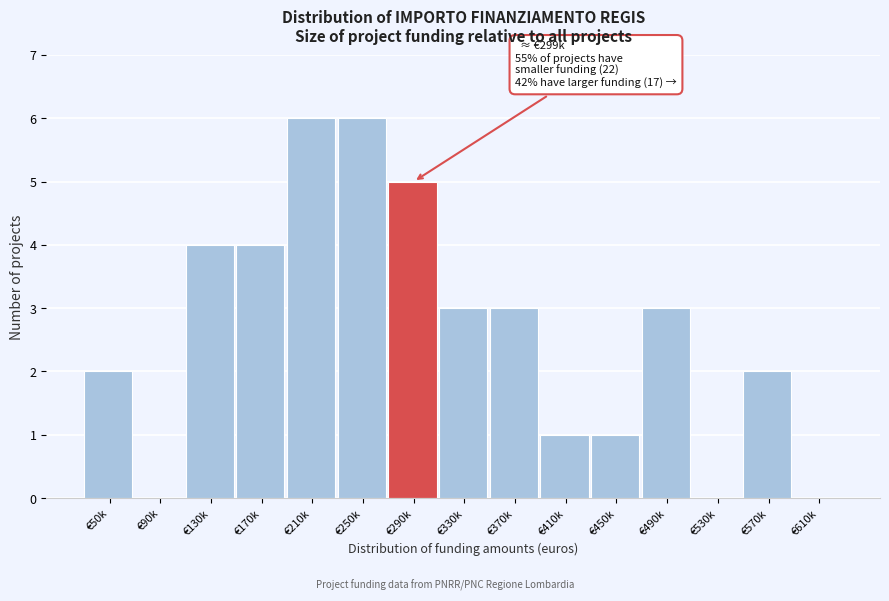

Reading left to right, extract all data points from this chart.

€50k=2	€90k=0	€130k=4	€170k=4	€210k=6	€250k=6	€290k=5	€330k=3	€370k=3	€410k=1	€450k=1	€490k=3	€530k=0	€570k=2	€610k=0